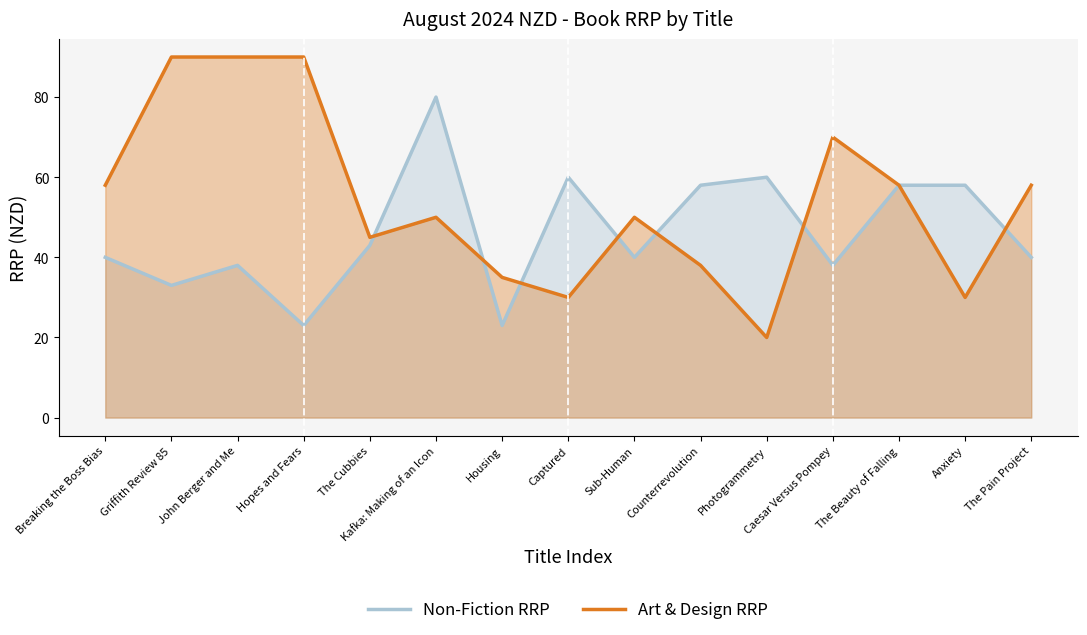

What is the sum of the Non-Fiction RRP values at Griffith Review 85 and Housing?

56.0